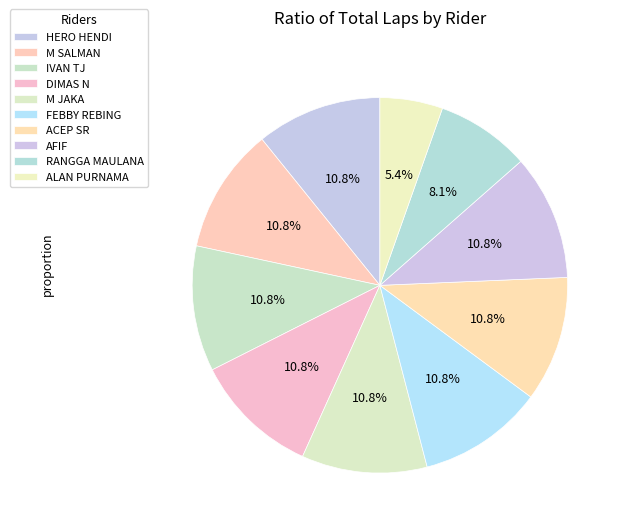

How many segments does this pie chart have?

10